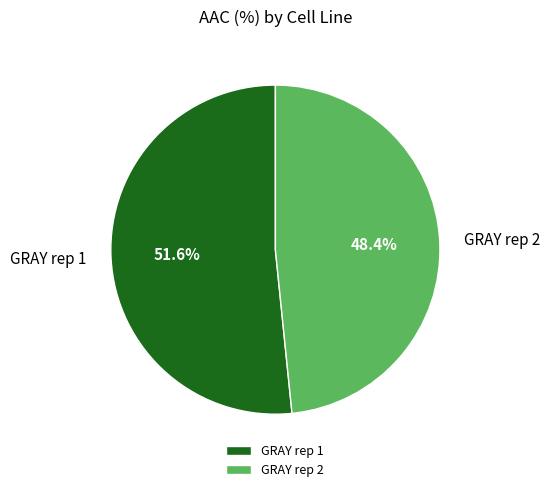

What is the smallest slice in the pie chart?

GRAY rep 2